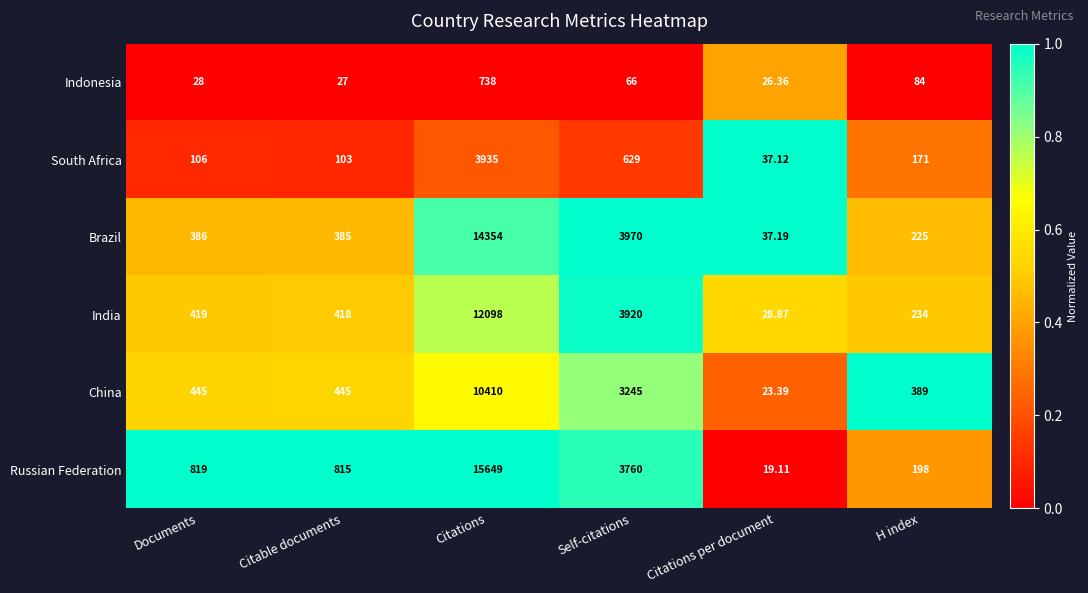

How many data points does each series have?

6